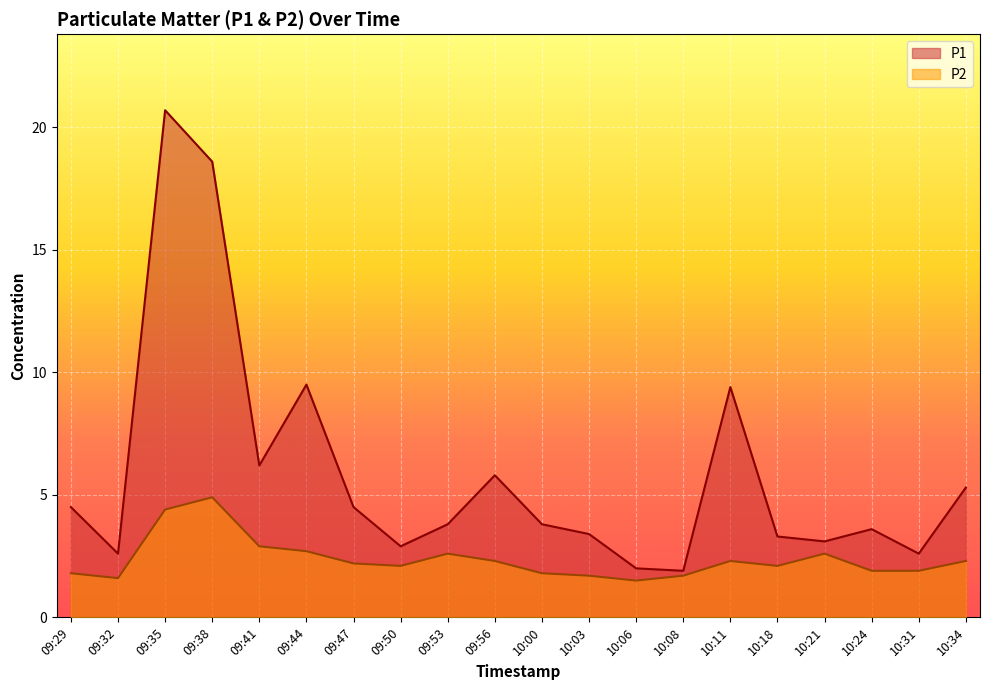

What is the approximate value of P2 at 09:41?

2.9